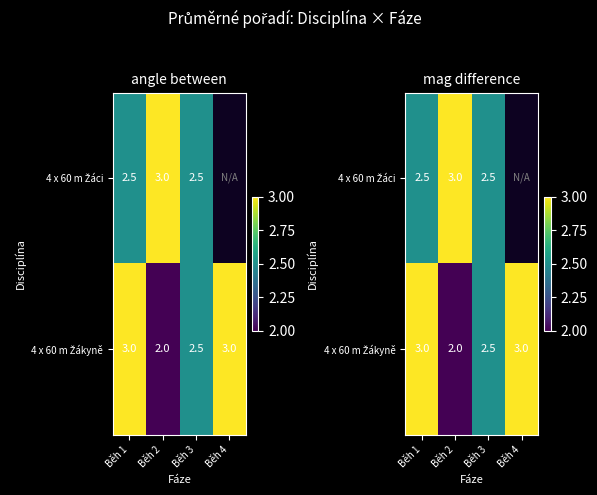

What is the difference between the maximum and minimum values in the 4 x 60 m Žákyně series?

1.0